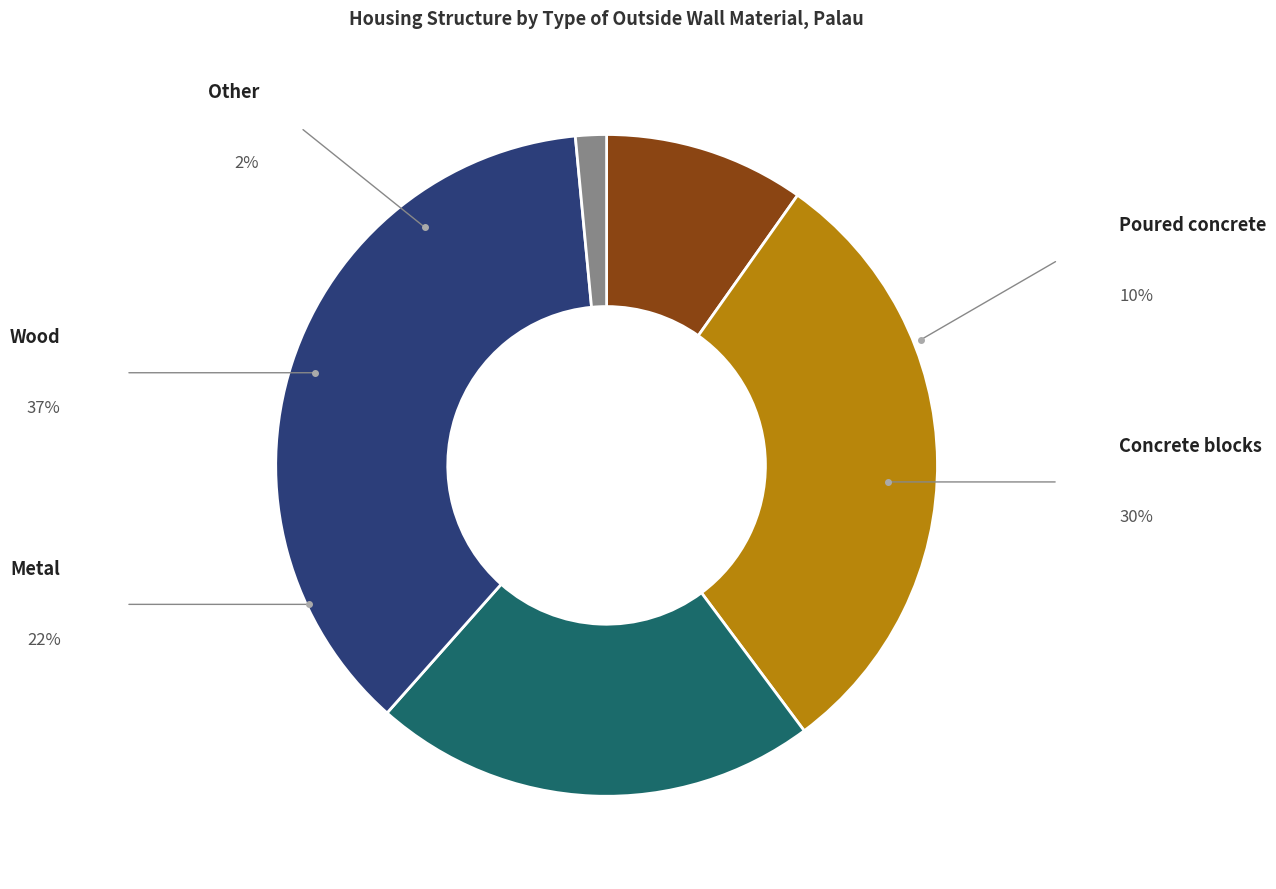

Does any single category account for the majority?

No